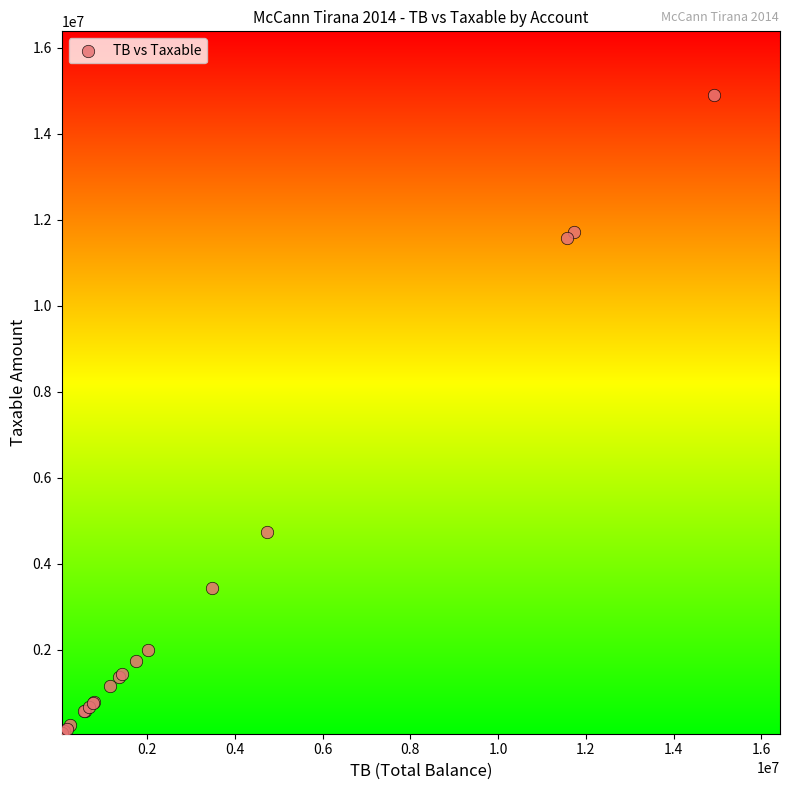

What Y value in the scatter plot is closest to 7474836?

4731146.9